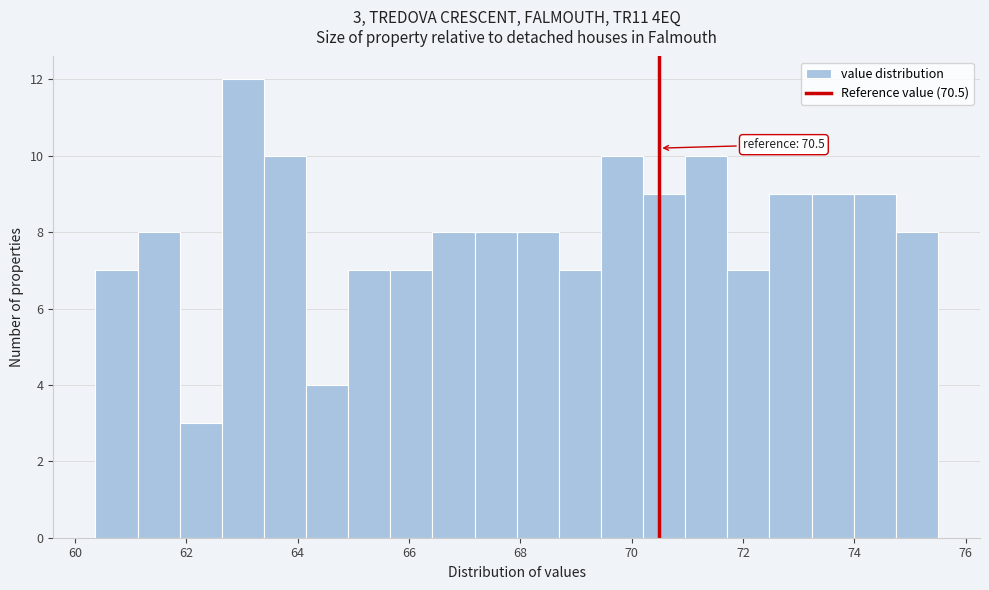

Read against the x-axis, roughly where is the centre of the tallest bar?

63.0